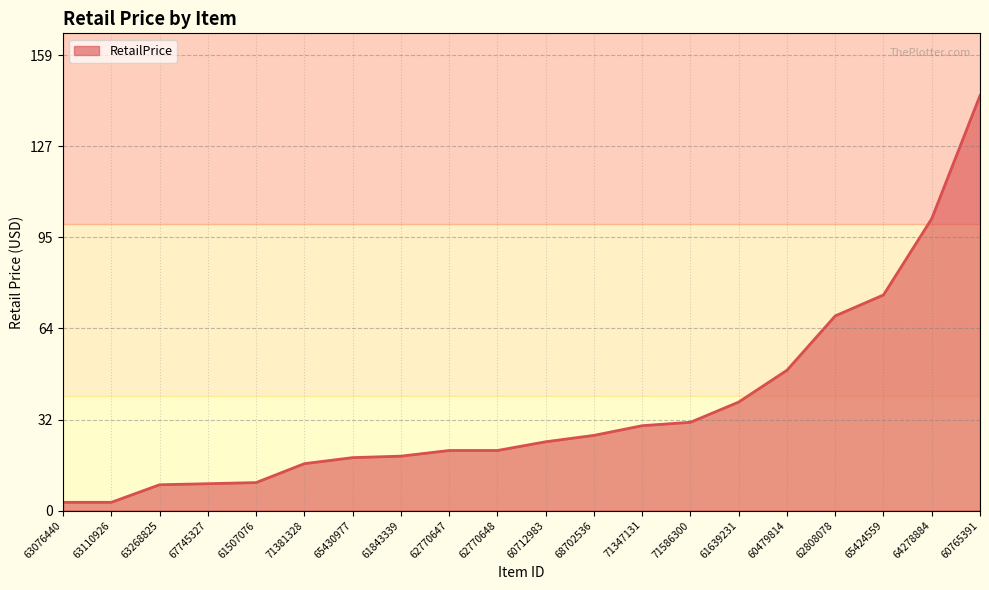

What position from the left is 60712983?

11